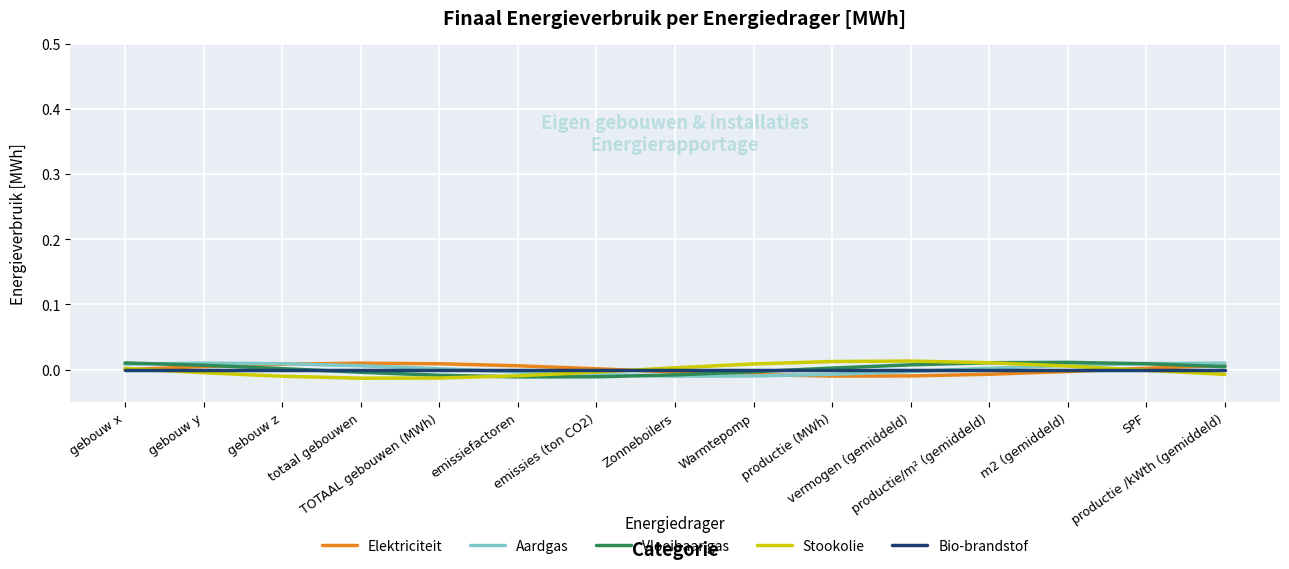

At which label does Elektriciteit reach its peak?

totaal gebouwen